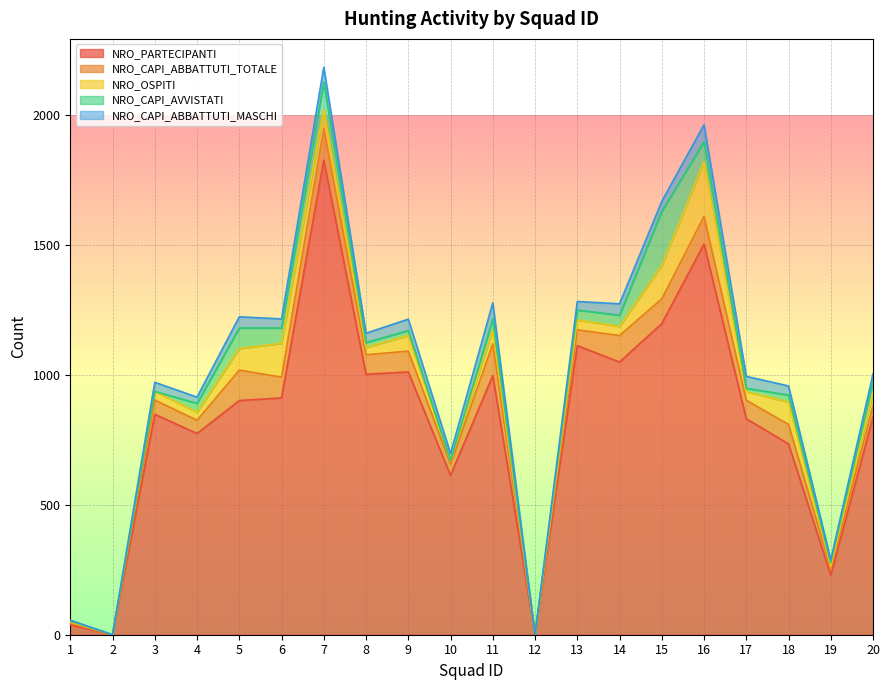

Reading right to left, transcribe all the data shown in this chart.

NRO_PARTECIPANTI: 20=838	19=229	18=734	17=831	16=1503	15=1197	14=1049	13=1112	12=0	11=997	10=613	9=1011	8=1002	7=1826	6=911	5=901	4=774	3=848	2=0	1=38
NRO_CAPI_ABBATTUTI_TOTALE: 20=44	19=24	18=75	17=71	16=106	15=95	14=102	13=61	12=0	11=122	10=43	9=80	8=75	7=121	6=80	5=117	4=51	3=55	2=0	1=7
NRO_OSPITI: 20=50	19=10	18=86	17=33	16=210	15=129	14=35	13=38	12=0	11=53	10=12	9=60	8=28	7=74	6=130	5=83	4=31	3=33	2=0	1=4
NRO_CAPI_AVVISTATI: 20=44	19=14	18=27	17=13	16=78	15=208	14=43	13=38	12=0	11=43	10=1	9=19	8=19	7=105	6=59	5=79	4=34	3=0	2=0	1=4
NRO_CAPI_ABBATTUTI_MASCHI: 20=27	19=11	18=35	17=46	16=65	15=38	14=44	13=33	12=0	11=62	10=28	9=44	8=36	7=57	6=35	5=43	4=24	3=35	2=0	1=3